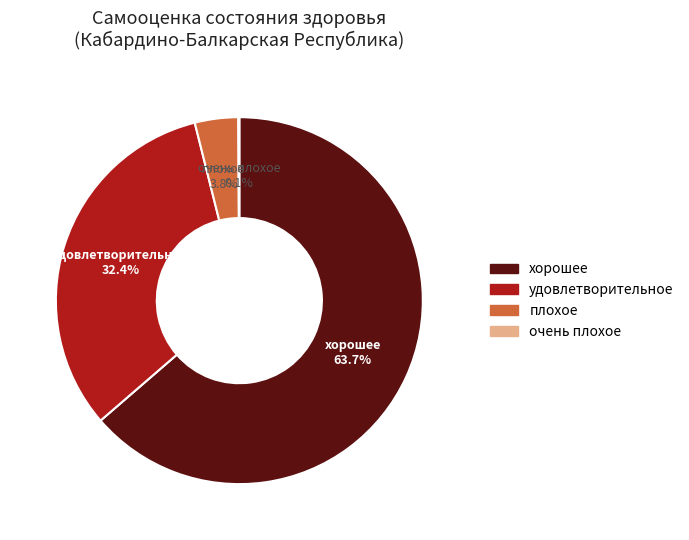

Is there any slice that represents more than half of the pie?

Yes